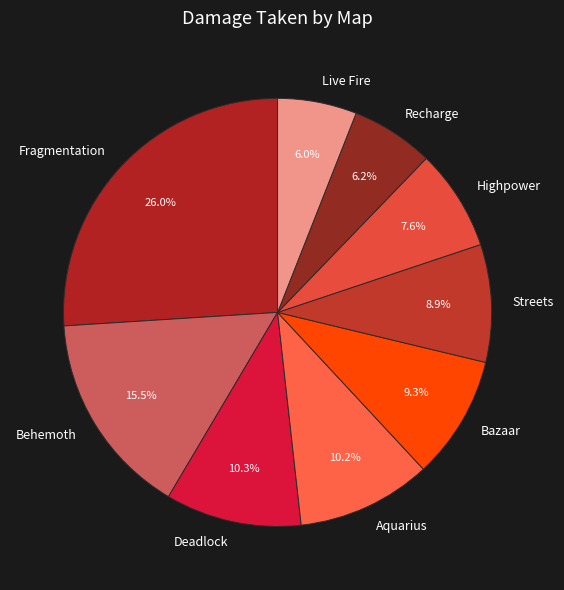

How many segments does this pie chart have?

9